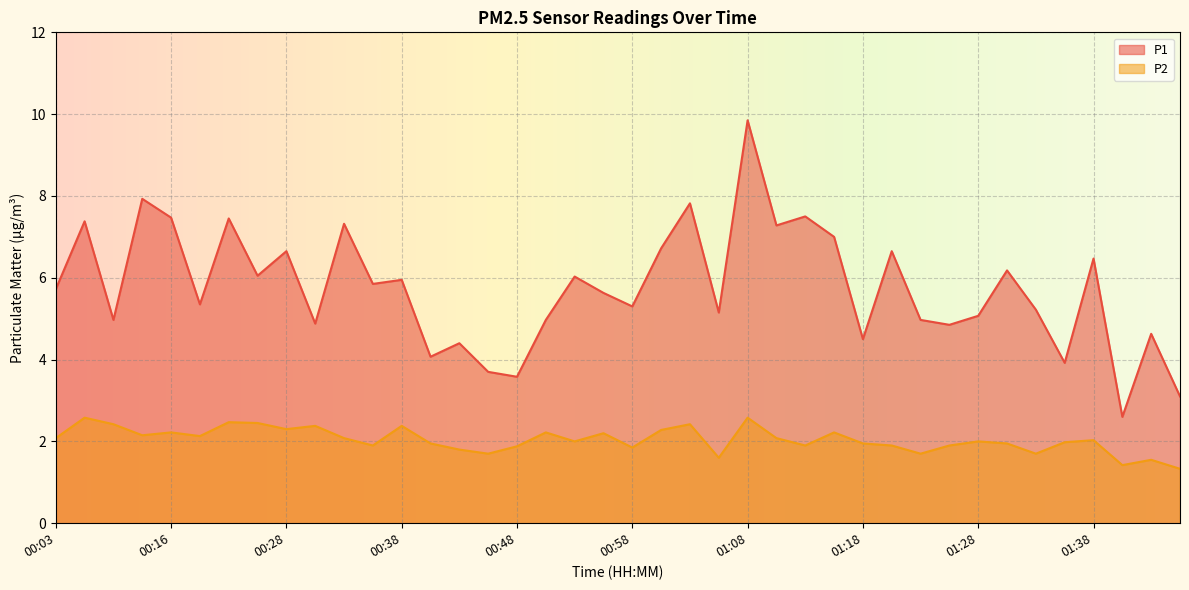

True or false: P2 has a value of 2.1 at 00:33.

True